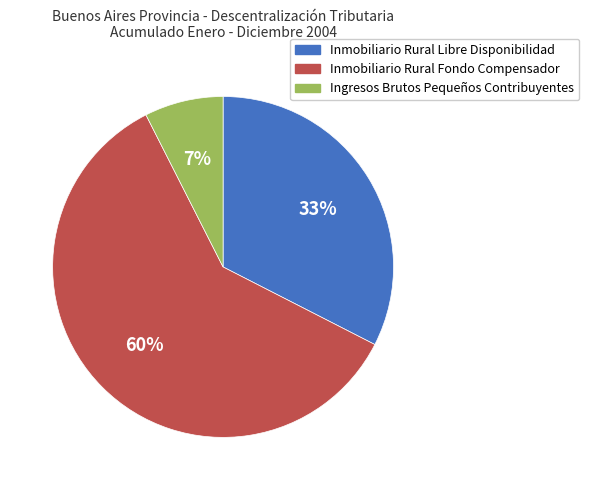

Do Inmobiliario Rural Fondo Compensador and Ingresos Brutos Pequeños Contribuyentes together represent more than half of the pie?

Yes